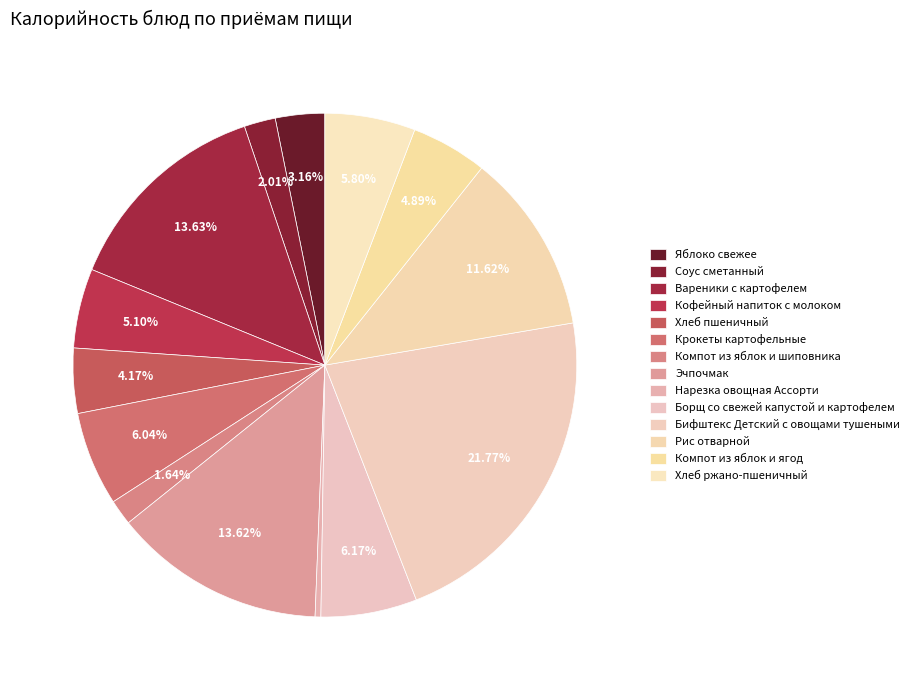

To the nearest percent, what portion does Хлеб ржано-пшеничный represent?

6%